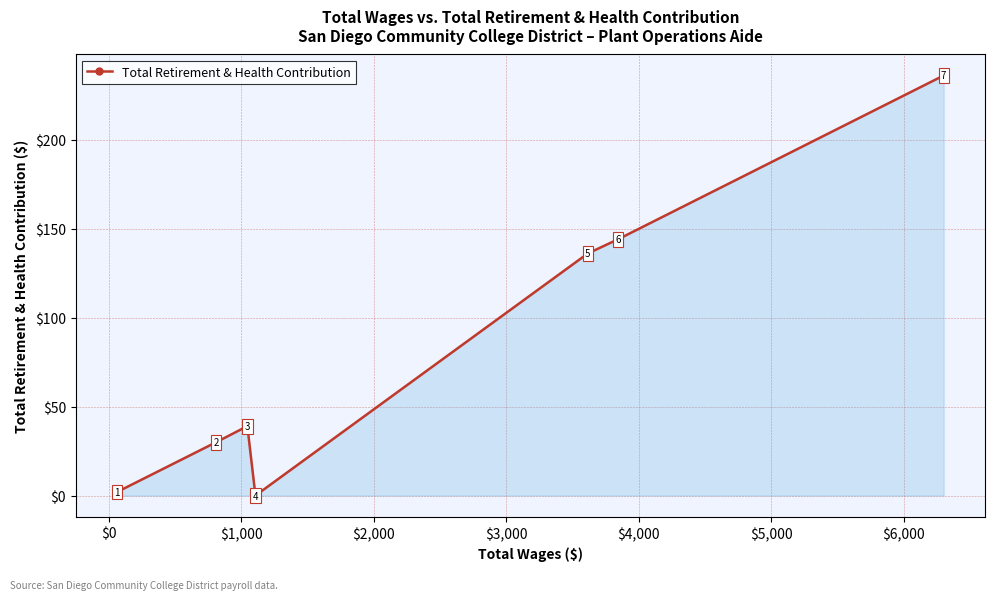

What is the maximum value shown in the chart?

236